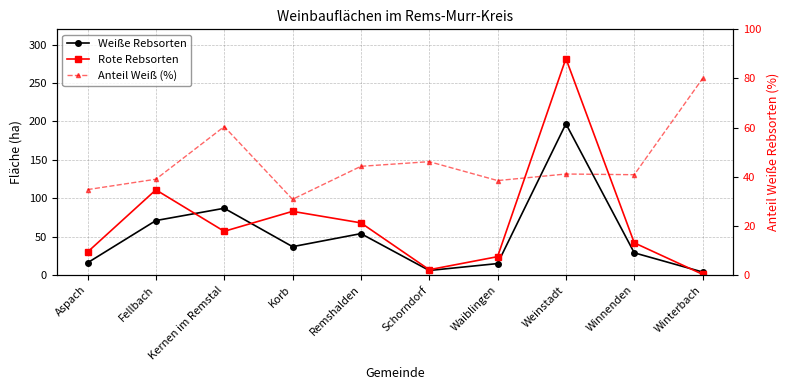

Which series has the widest spread of values?

Rote Rebsorten